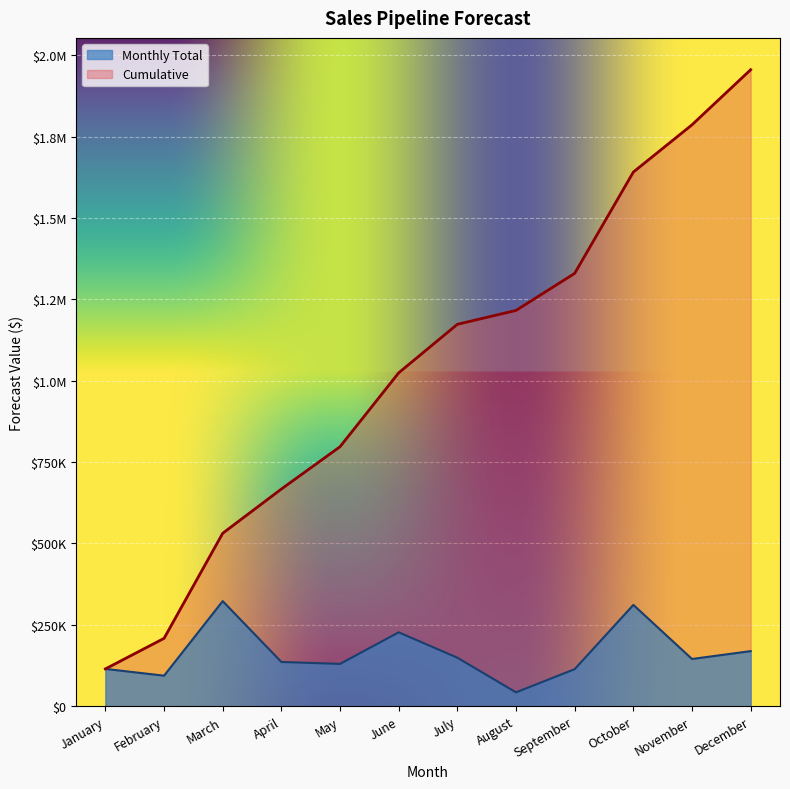

What is the sum of the Cumulative values at January and May?

911740